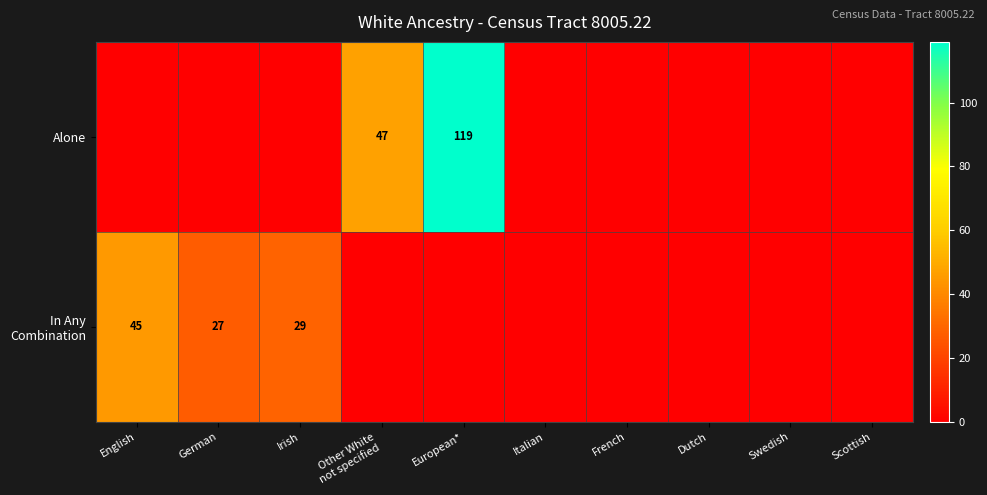

What is the difference between the second highest and second lowest values in the Alone series?

47